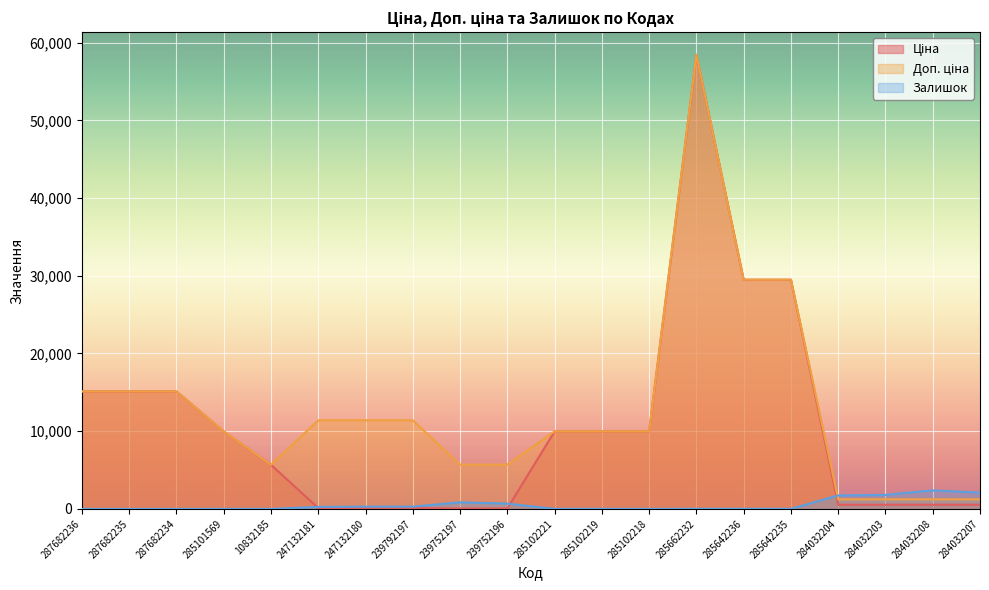

At which category does Ціна reach its first local peak?

285662232